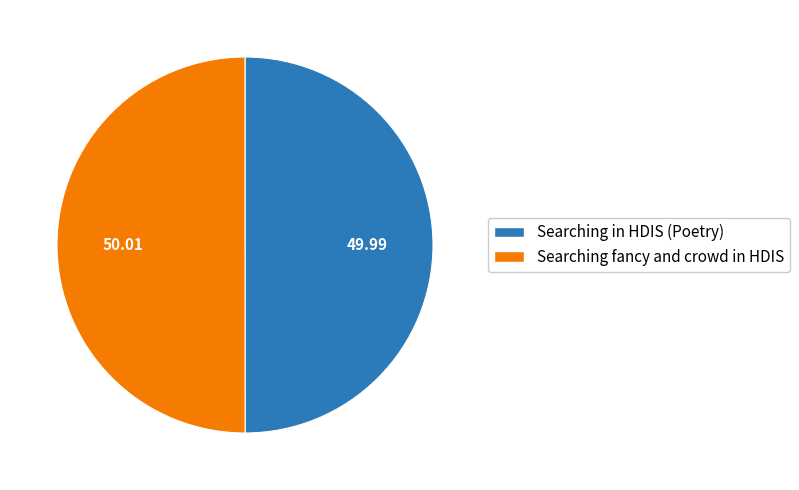

Combined, do Searching fancy and crowd in HDIS and Searching in HDIS (Poetry) account for over 50%?

Yes